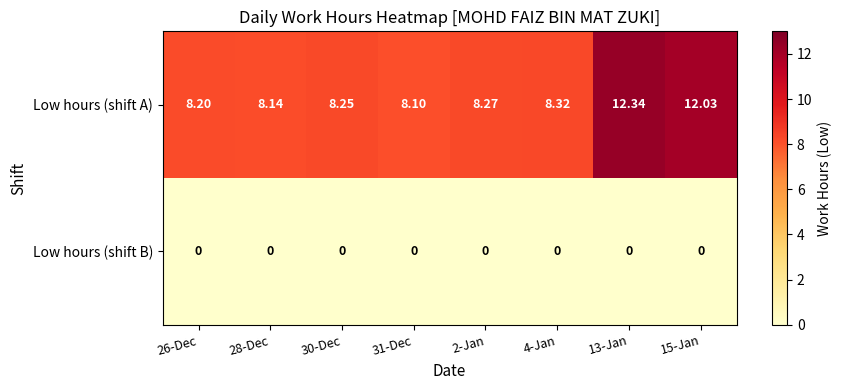

List the series in order of their peak value, highest first.

Low hours (shift A), Low hours (shift B)